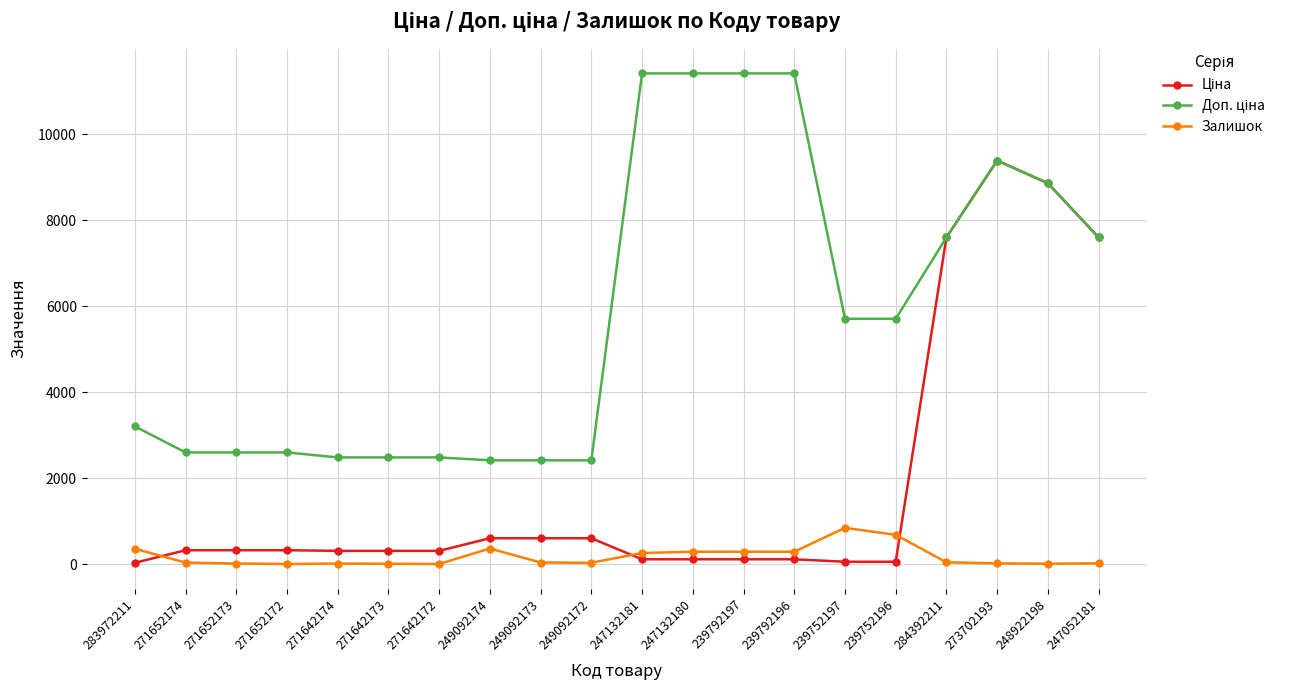

At which category is the sum across all series the highest?

273702193